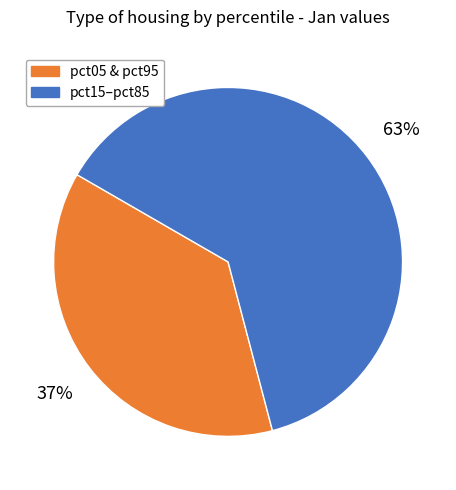

Combined, do pct15–pct85 and pct05 & pct95 account for over 50%?

Yes